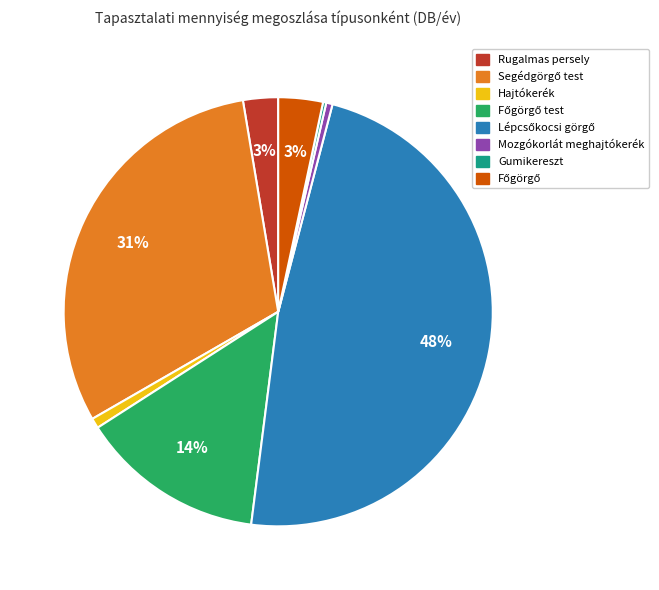

To the nearest percent, what is the average slice percentage?

12%